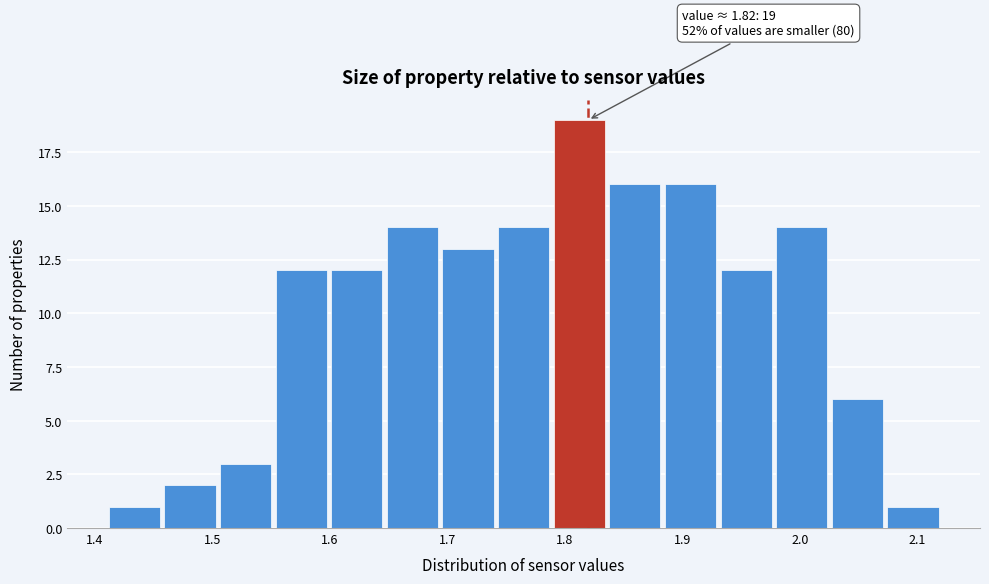

Which range on the x-axis has the tallest bar?

1.79 to 1.84